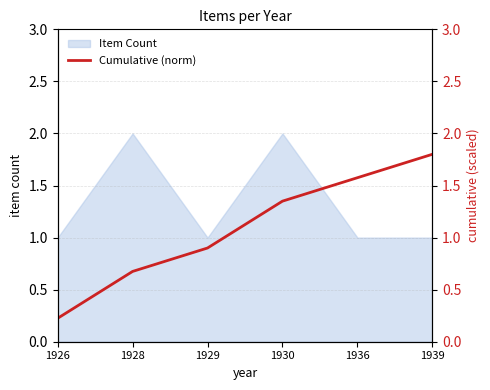

Reading left to right, extract all data points from this chart.

1926=0.2	1928=0.7	1929=0.9	1930=1.4	1936=1.6	1939=1.8